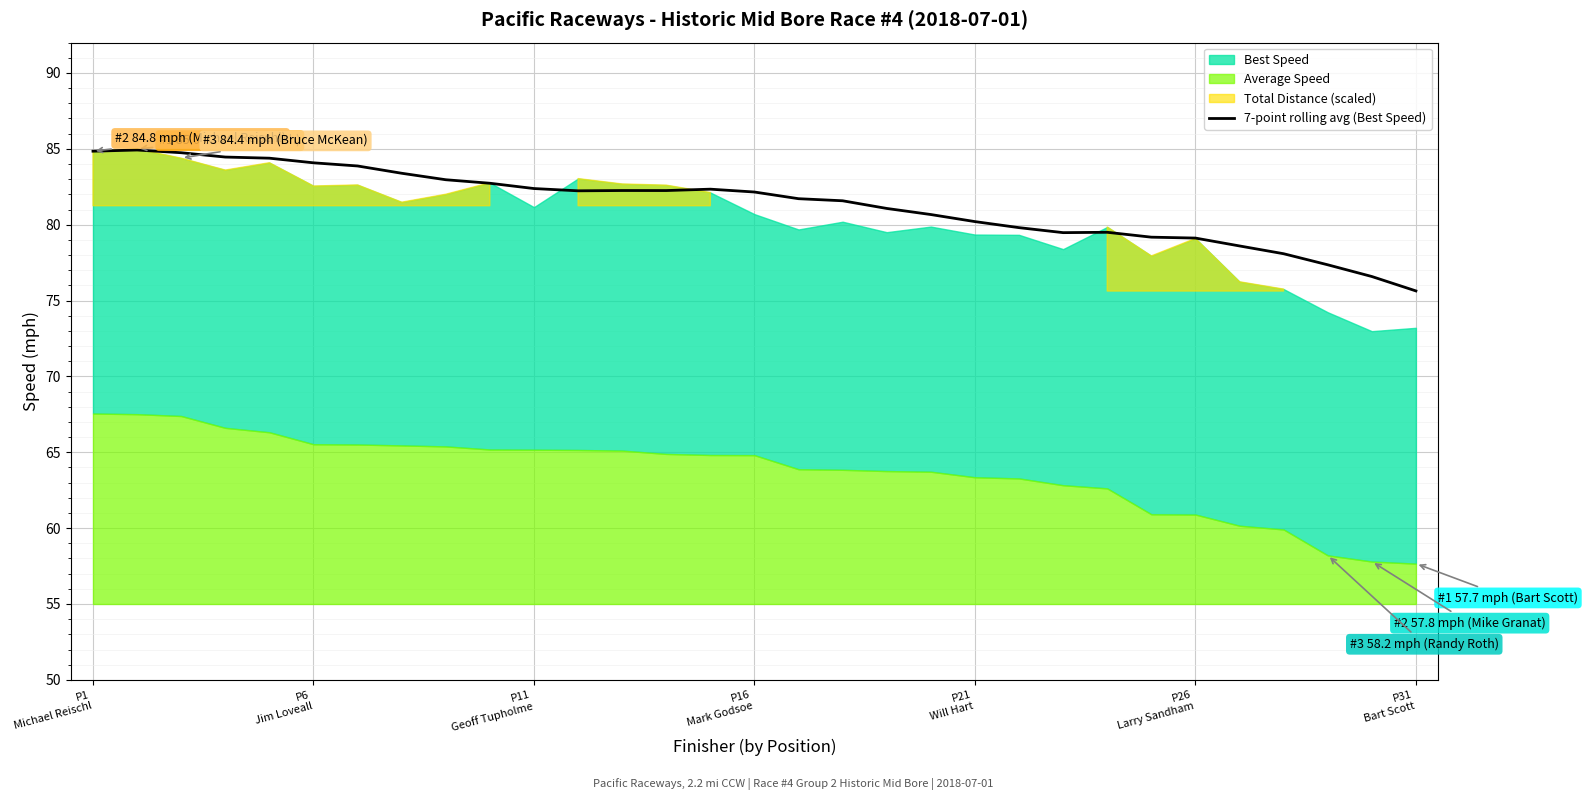

Reading left to right, transcribe all the data shown in this chart.

84.8	84.9	84.7	84.5	84.4	84.1	83.9	83.4	83.0	82.7	82.4	82.2	82.3	82.3	82.3	82.2	81.7	81.6	81.1	80.7	80.2	79.8	79.5	79.5	79.2	79.1	78.6	78.1	77.4	76.6	75.6